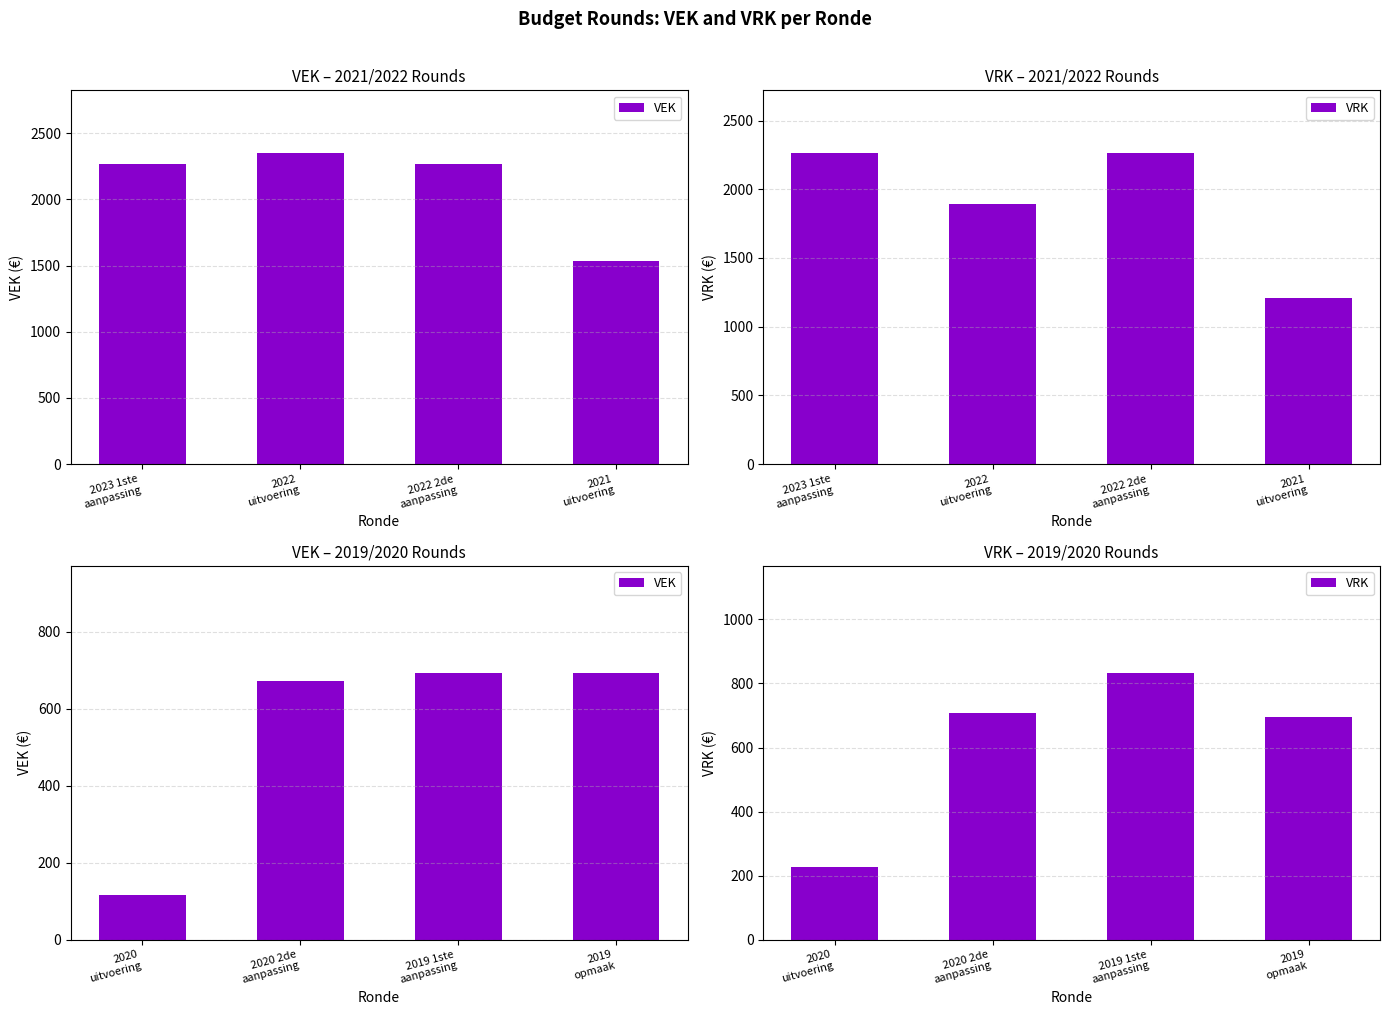

What is the average value of the VEK series?

544